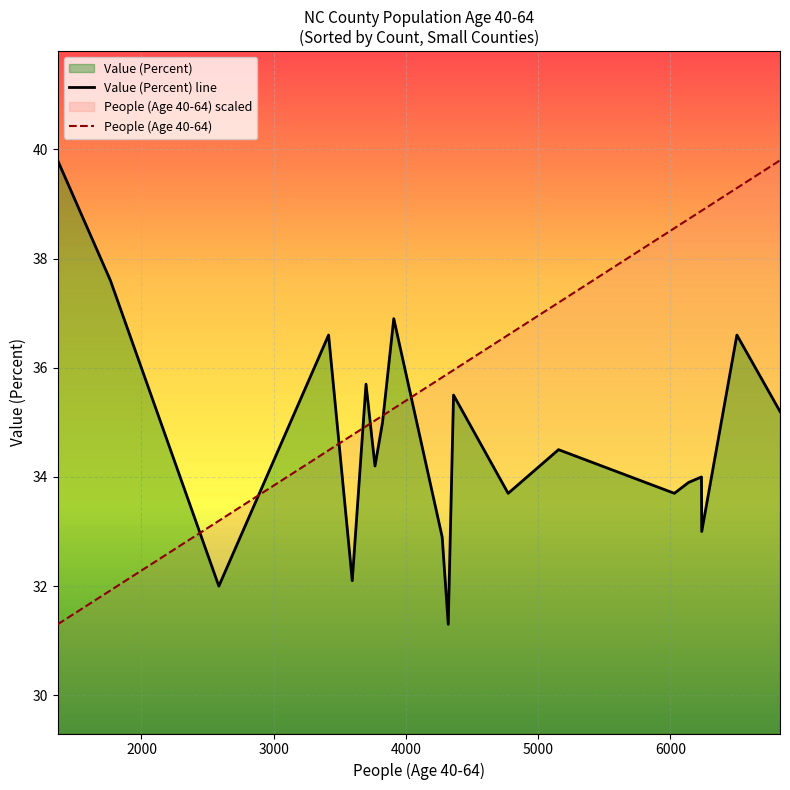

What is the maximum value shown in the chart?

39.8